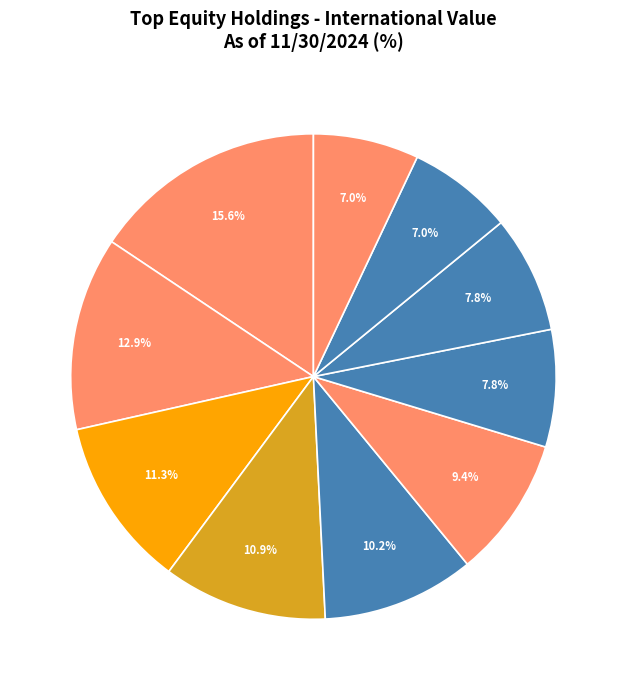

How many segments does this pie chart have?

10